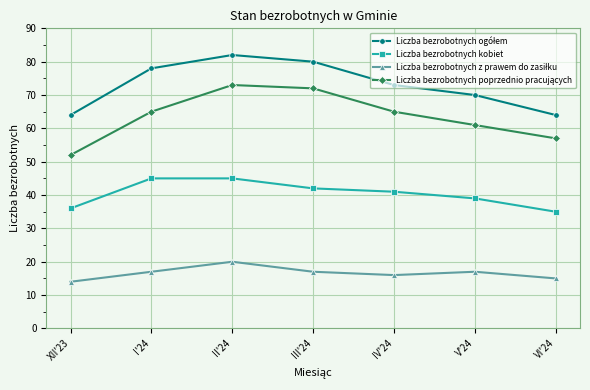

What is the total value across all series at I'24?

205